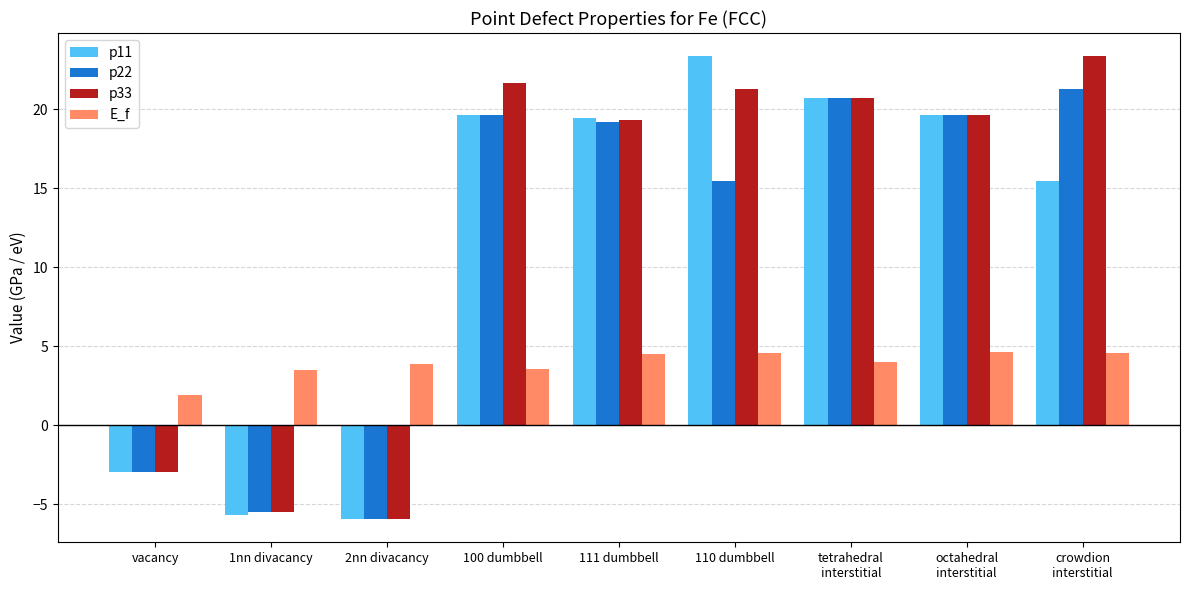

The p11 series shows -5.9 at 2nn divacancy. True or false?

True